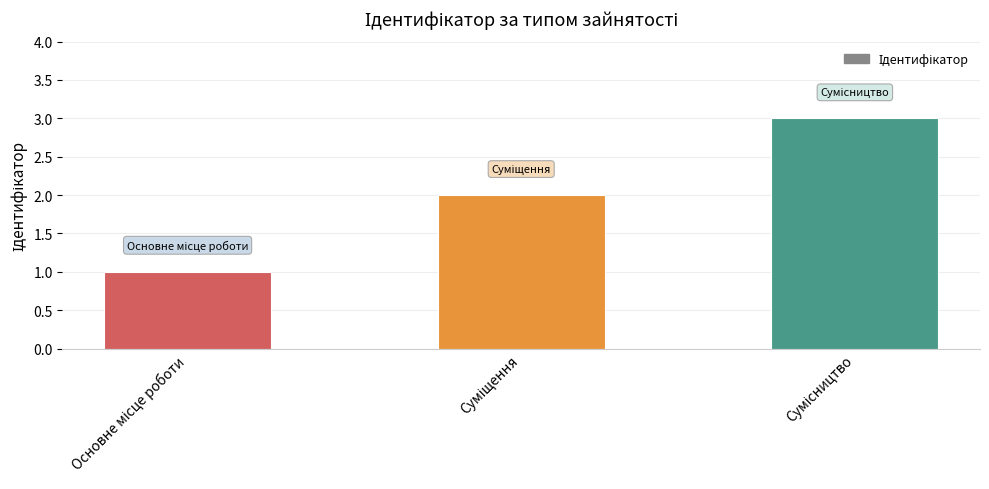

What is the greatest value displayed?

3